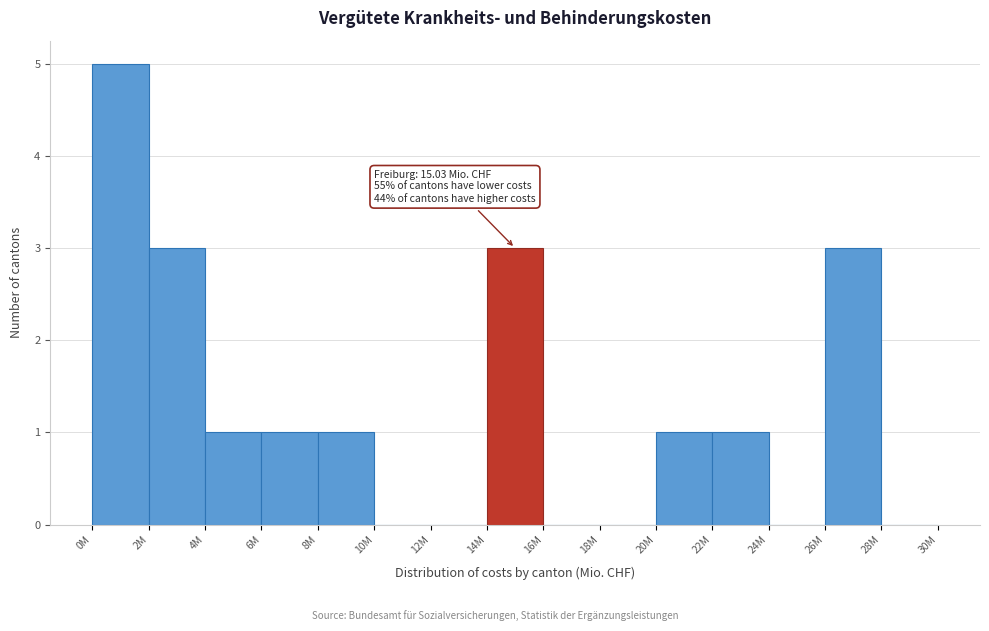

Reading right to left, transcribe all the data shown in this chart.

28M=0	26M=3	24M=0	22M=1	20M=1	18M=0	16M=0	14M=3	12M=0	10M=0	8M=1	6M=1	4M=1	2M=3	0M=5